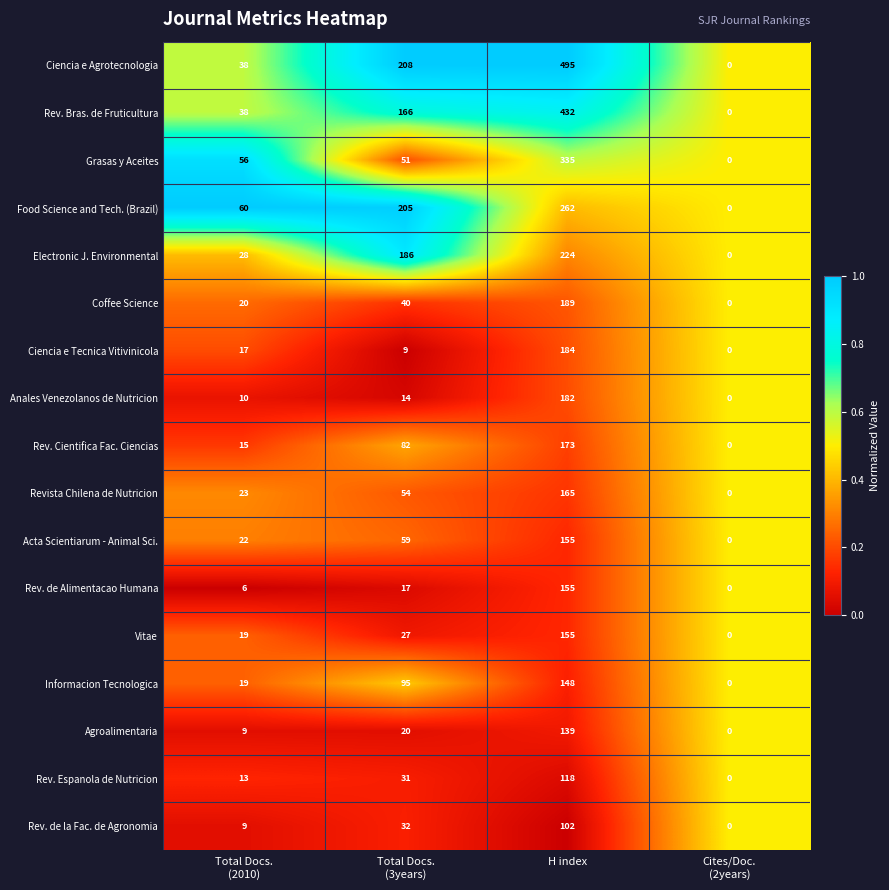

At which category is the sum across all series the highest?

H index